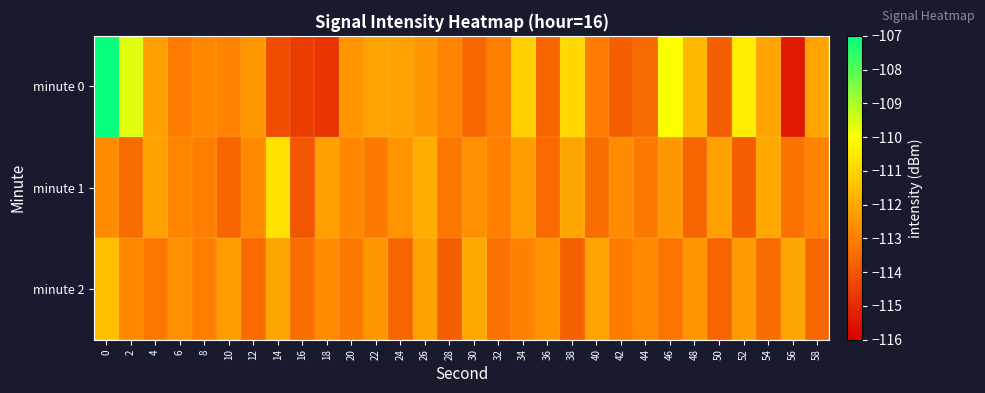

Reading left to right, list all the values displayed in this chart.

minute 0: 0=-107.1	2=-109.6	4=-112.2	6=-113.1	8=-112.8	10=-112.9	12=-112.4	14=-114.2	16=-114.5	18=-114.8	20=-112.5	22=-112.2	24=-112.2	26=-112.4	28=-112.9	30=-113.6	32=-113.0	34=-111.1	36=-113.6	38=-110.9	40=-113.0	42=-113.7	44=-113.5	46=-110.0	48=-111.6	50=-113.8	52=-110.4	54=-112.1	56=-115.4	58=-112.1
minute 1: 0=-112.7	2=-113.4	4=-112.2	6=-112.8	8=-113.0	10=-113.6	12=-112.7	14=-110.7	16=-114.0	18=-112.2	20=-112.8	22=-113.1	24=-112.5	26=-111.9	28=-113.2	30=-112.6	32=-113.0	34=-112.3	36=-113.5	38=-112.1	40=-113.4	42=-112.7	44=-113.1	46=-112.4	48=-113.6	50=-112.2	52=-113.8	54=-112.0	56=-113.3	58=-112.9
minute 2: 0=-111.5	2=-112.8	4=-113.2	6=-112.6	8=-113.0	10=-112.3	12=-113.5	14=-112.1	16=-113.4	18=-112.7	20=-113.1	22=-112.4	24=-113.6	26=-112.2	28=-113.8	30=-112.0	32=-113.3	34=-112.9	36=-112.5	38=-113.7	40=-112.2	42=-113.0	44=-112.8	46=-113.2	48=-112.5	50=-113.7	52=-112.3	54=-113.5	56=-112.0	58=-113.5